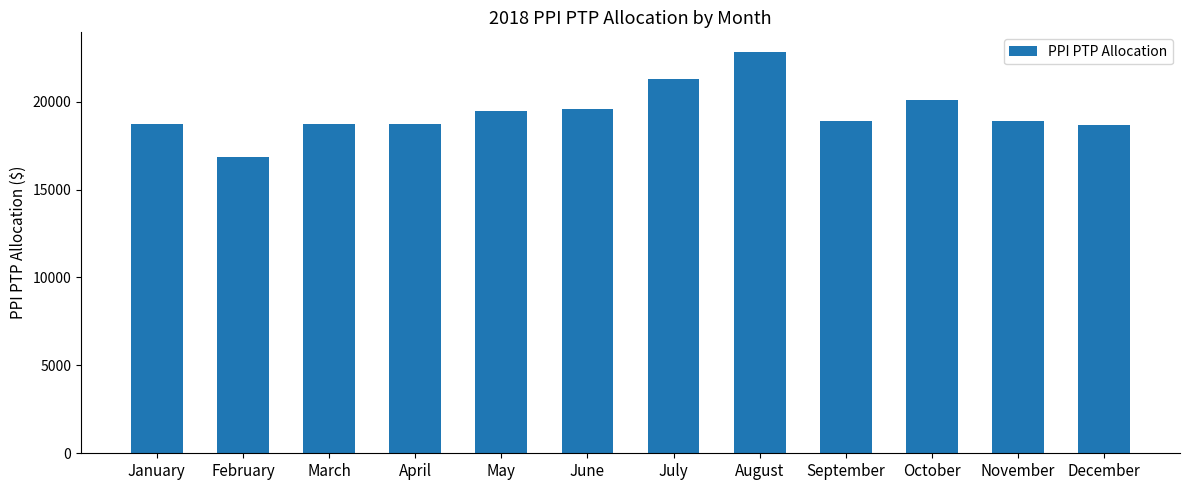

What is the value of the 1st bar from the left?

18704.6